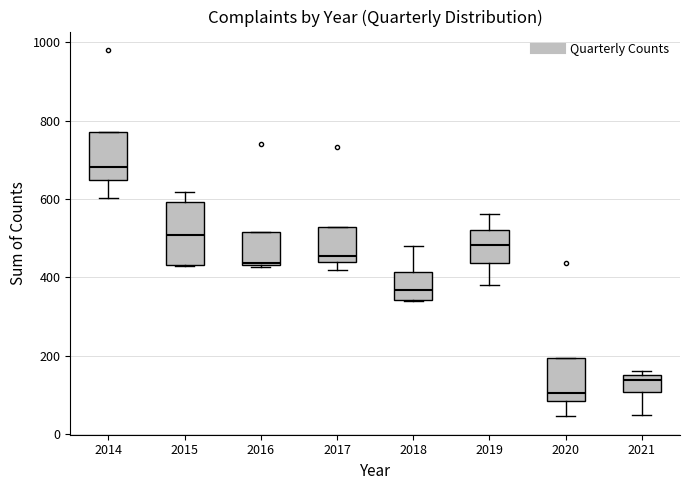

Reading left to right, transcribe this box plot: for each box, give where its median line is, the range the box spans, and where its two whiskers end, as read against the y-axis. The values are not printed on the chart, so give them approximately, as read against the axis.

2014: median 680, box 640 to 780, whiskers 600 to 780
2015: median 500, box 440 to 600, whiskers 420 to 620
2016: median 440, box 440 to 520, whiskers 420 to 520
2017: median 460, box 440 to 520, whiskers 420 to 520
2018: median 360, box 340 to 420, whiskers 340 to 480
2019: median 480, box 440 to 520, whiskers 380 to 560
2020: median 100, box 80 to 200, whiskers 40 to 200
2021: median 140, box 100 to 160, whiskers 40 to 160 (just above the box's upper edge)